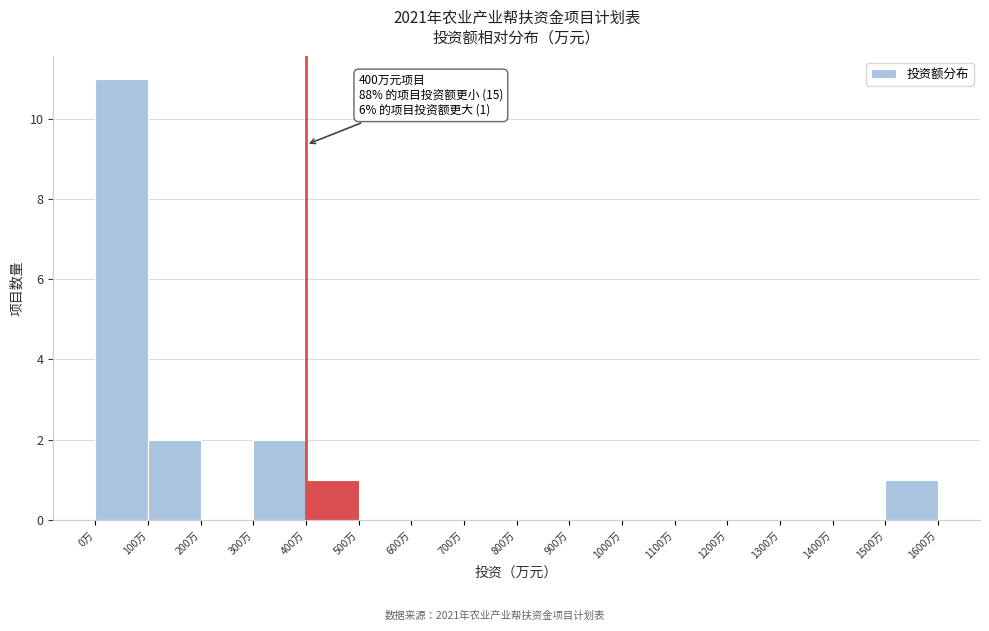

Over which range of the x-axis is the bar tallest?

0 to 100